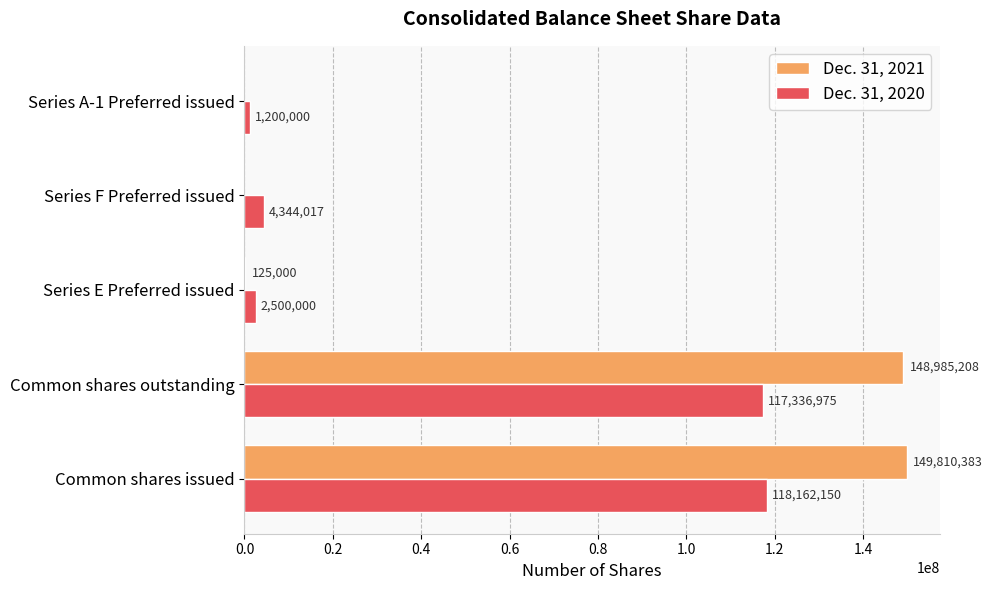

What is the highest value of the Dec. 31, 2020 series?

118162150